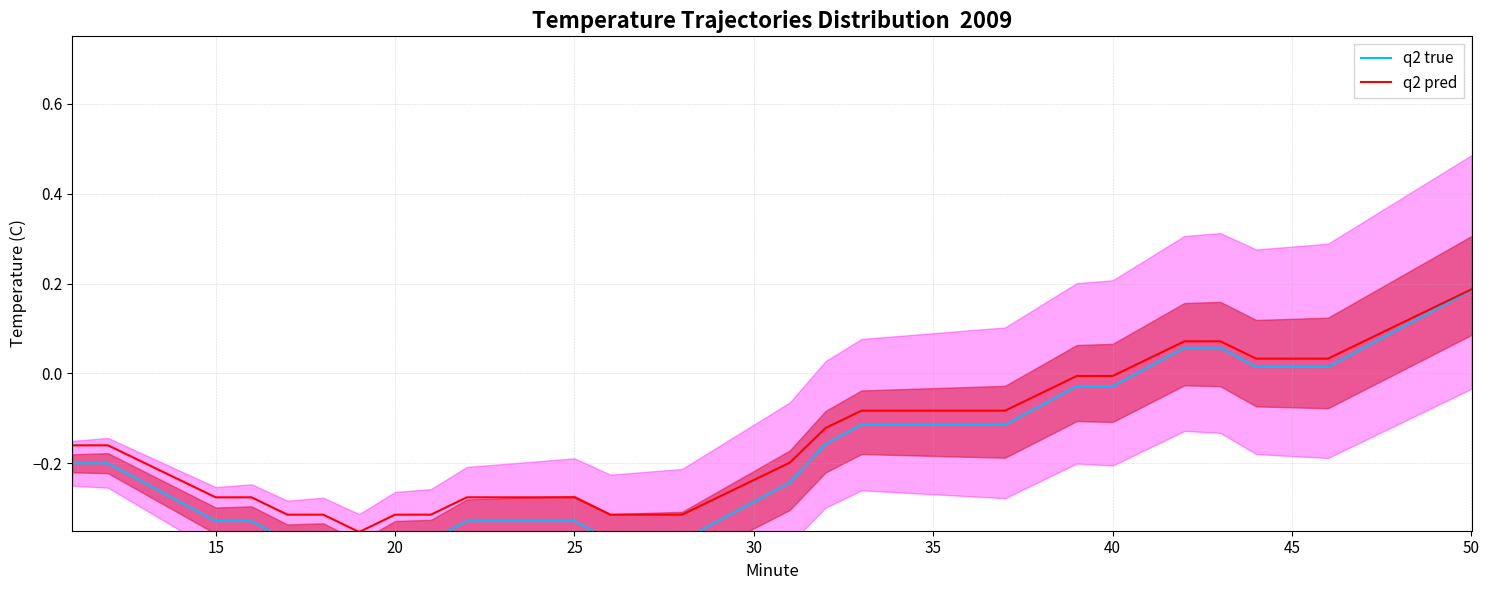

Between 10 and 30, which series saw the biggest shift?

q2 true